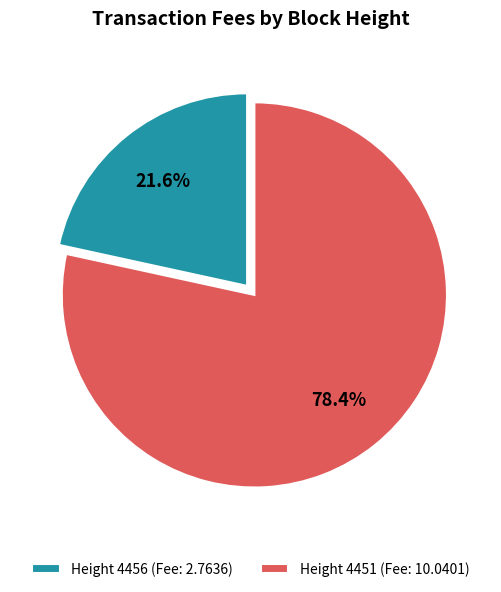

Which category has the biggest portion of the pie?

Height 4451 (Fee: 10.0401)